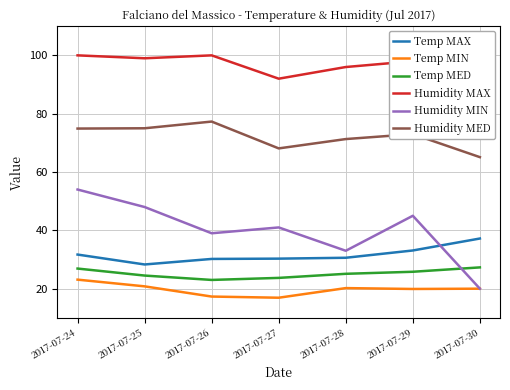

What is the maximum value shown in the chart?

100.0